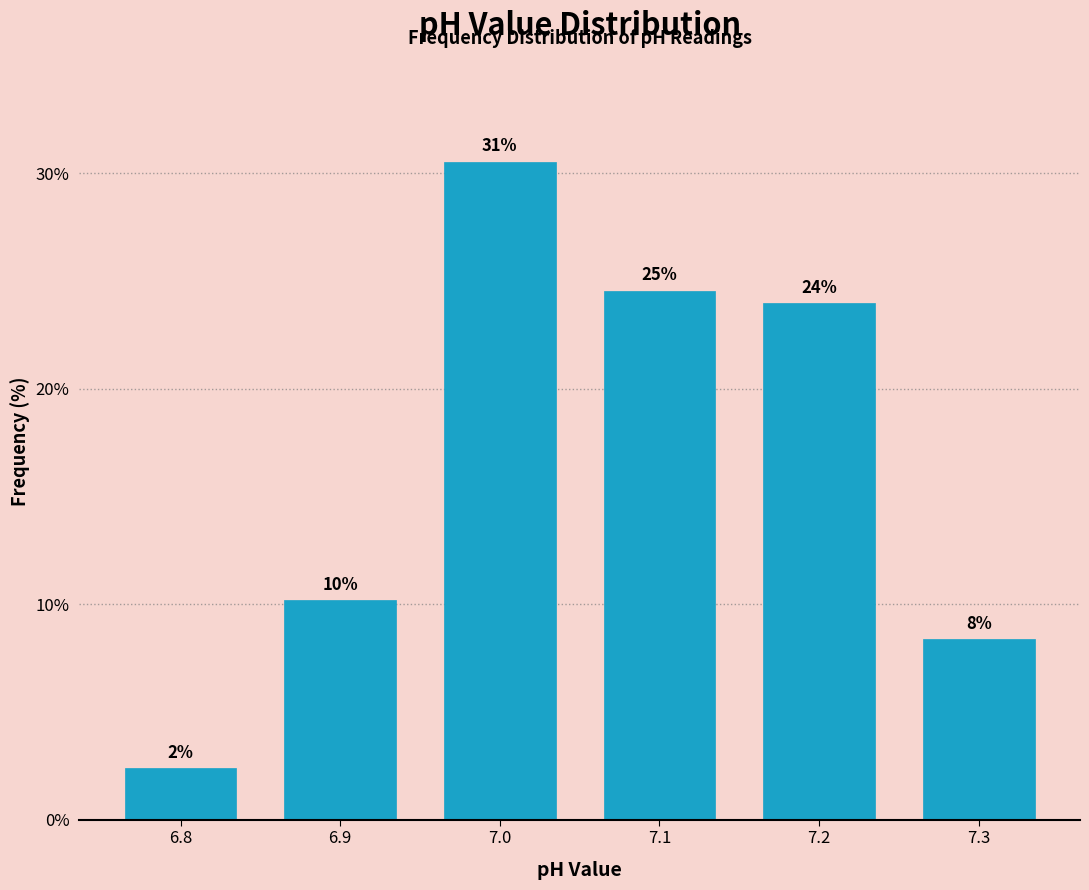

Are the bars horizontal?

No